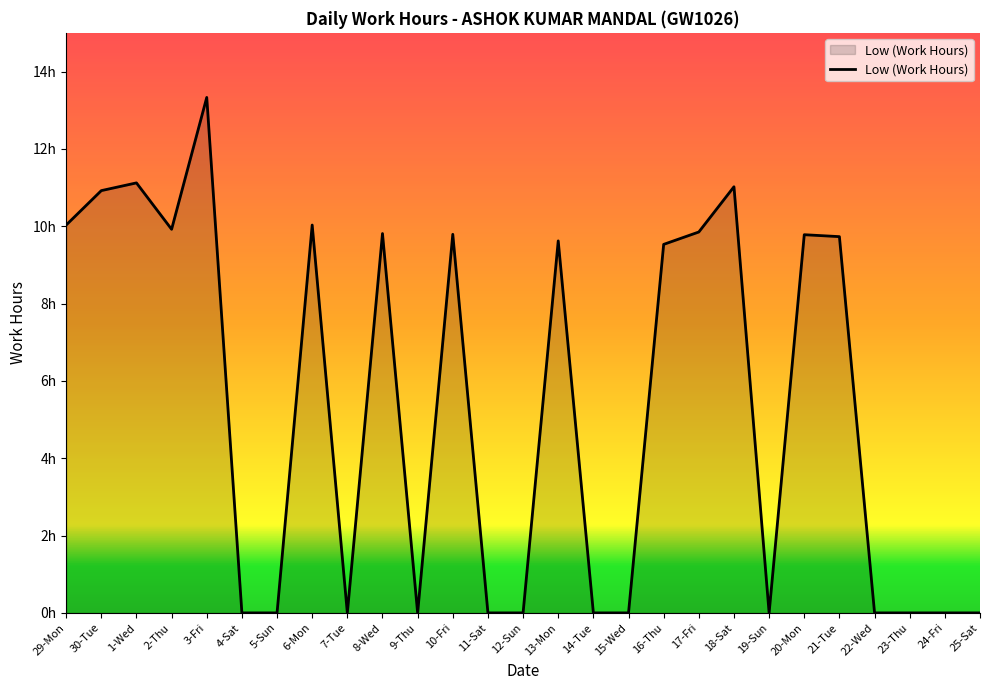

Does the chart display data point markers on the line(s)?

No